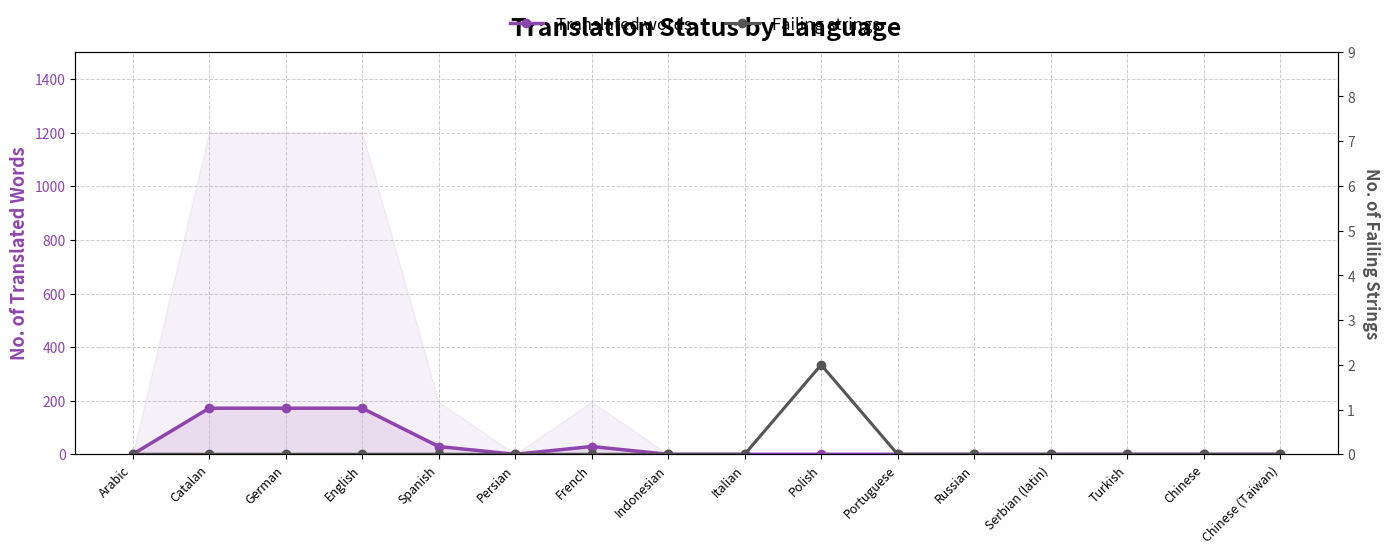

At which label does Translated words reach its minimum?

Arabic